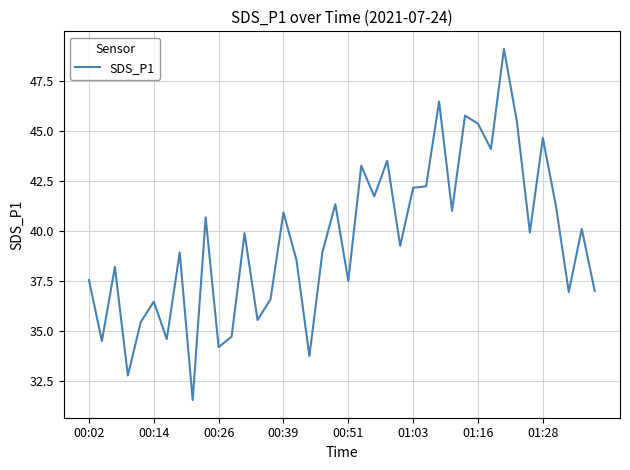

What is the difference between the maximum and minimum values?

17.5